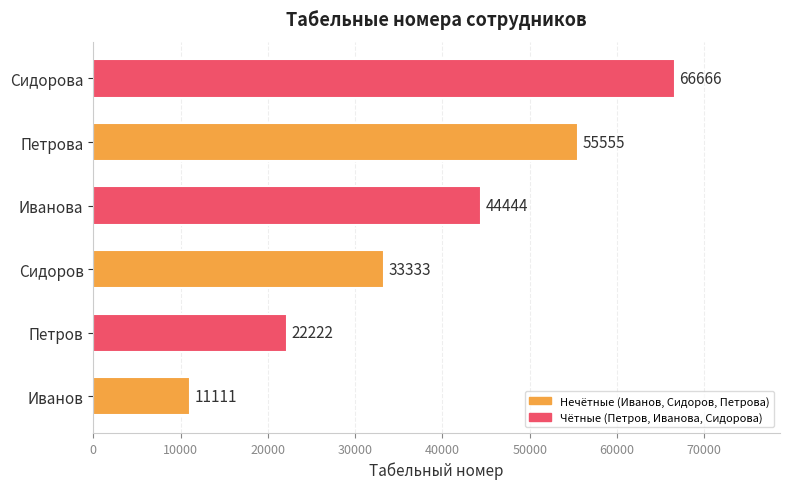

Does the chart contain any negative values?

No